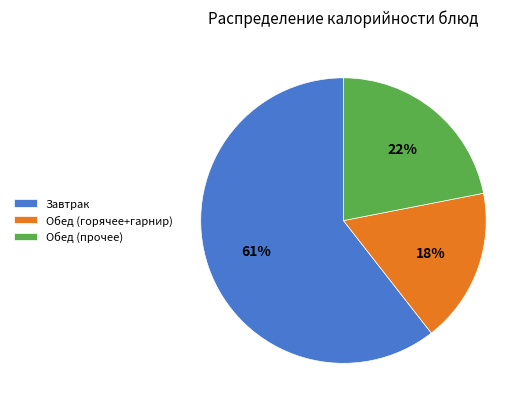

To the nearest percent, what percentage of the pie is Обед (прочее)?

22%